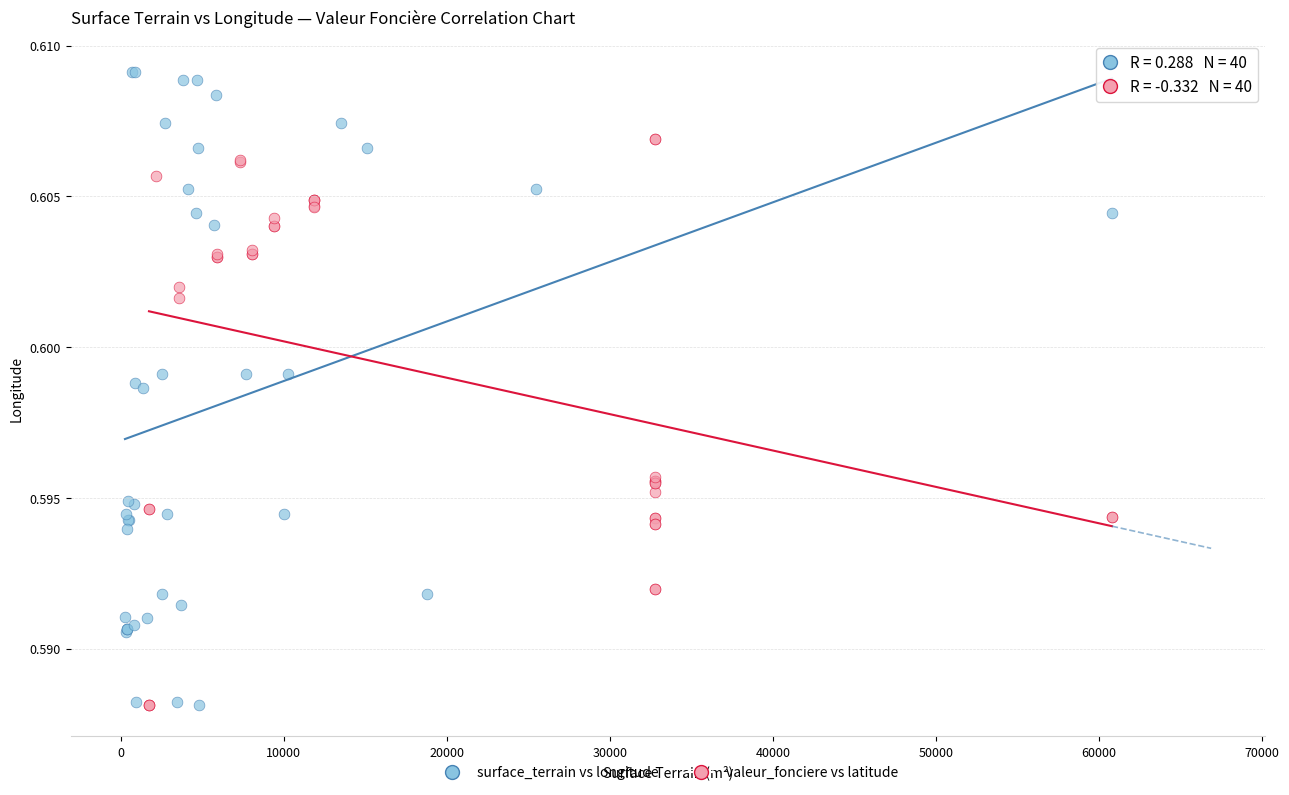

Which series has the largest Y range (max minus min)?

surface_terrain vs longitude